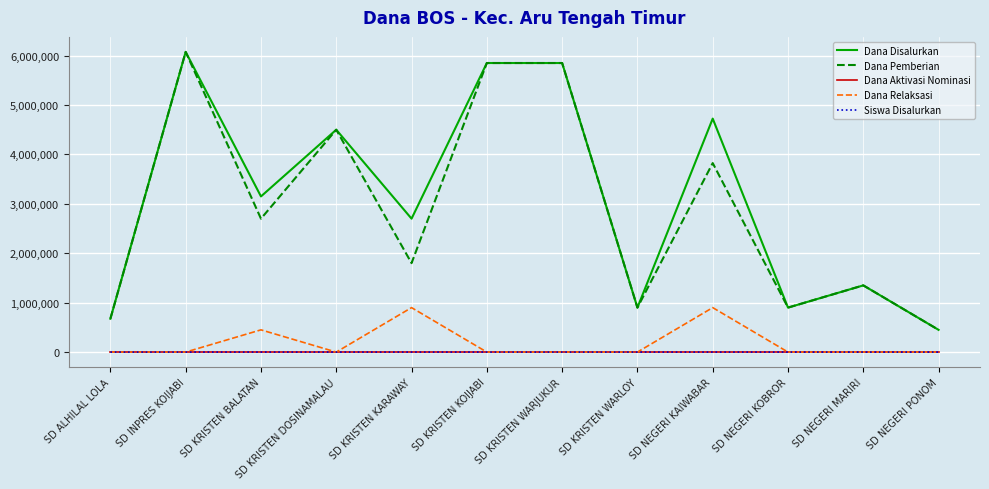

What is the maximum value shown in the chart?

6075000